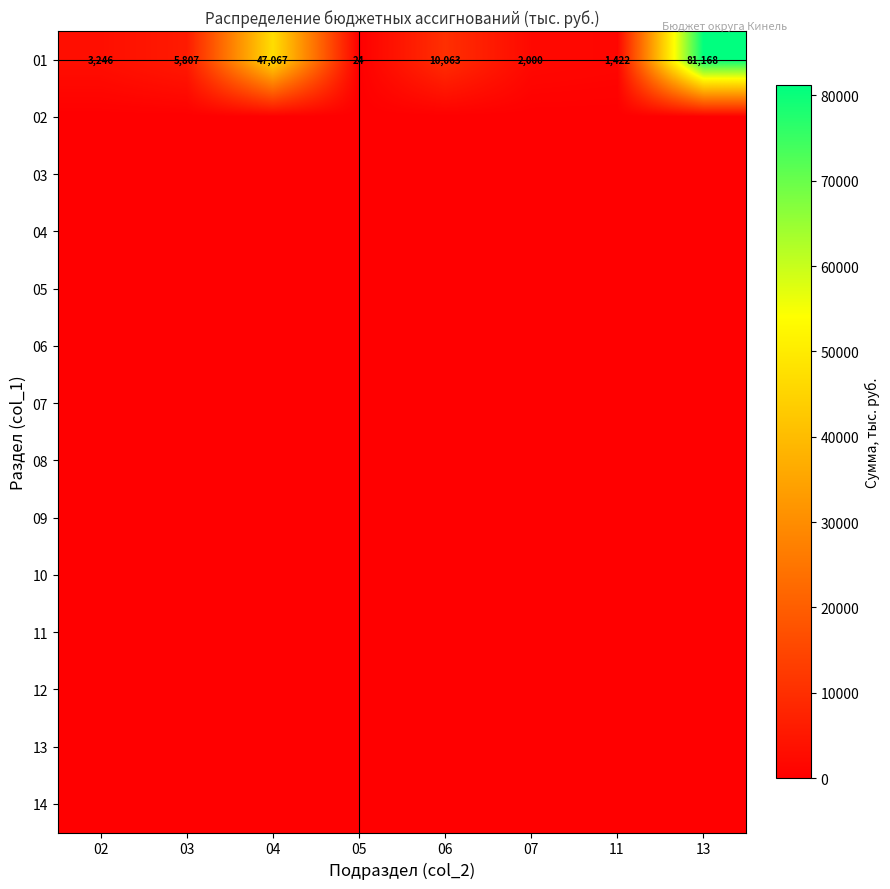

Which label corresponds to the largest value in the chart?

13